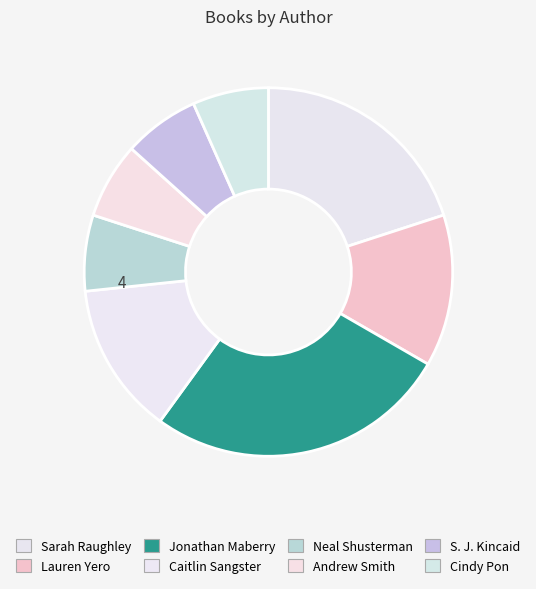

Does any single category account for the majority?

No